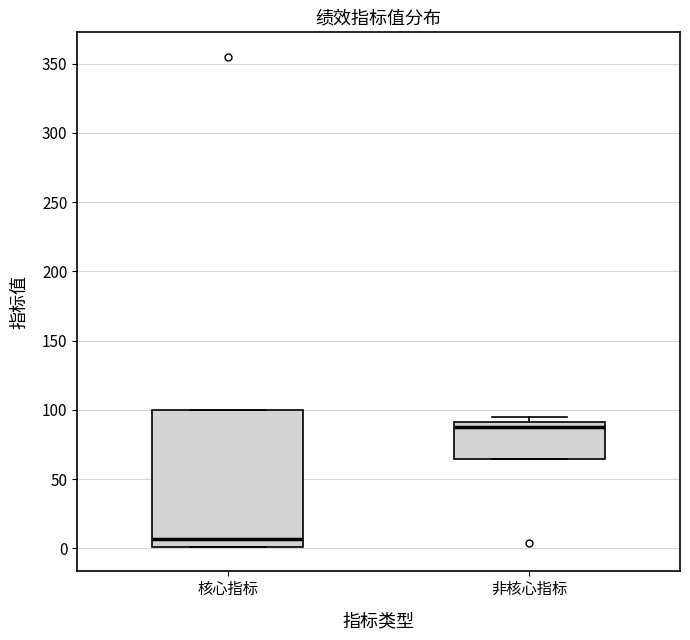

Which box has the lowest median line?

核心指标